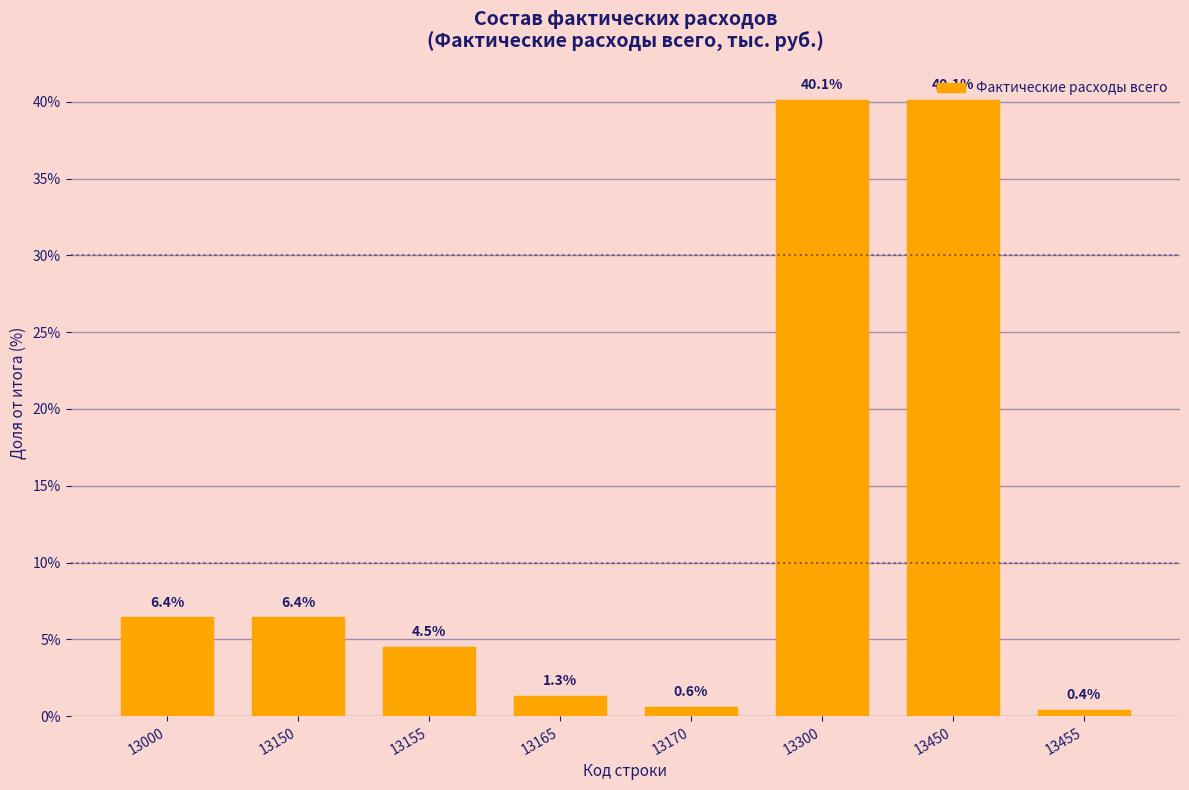

Which category has the lowest value across all series?

13455